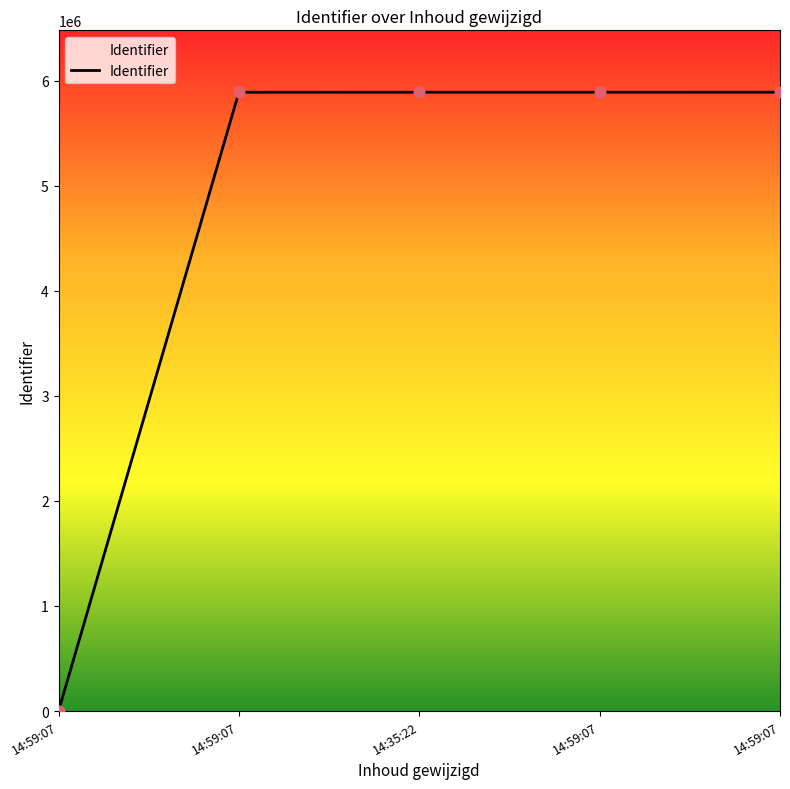

Is this an area chart (filled region under the line)?

Yes